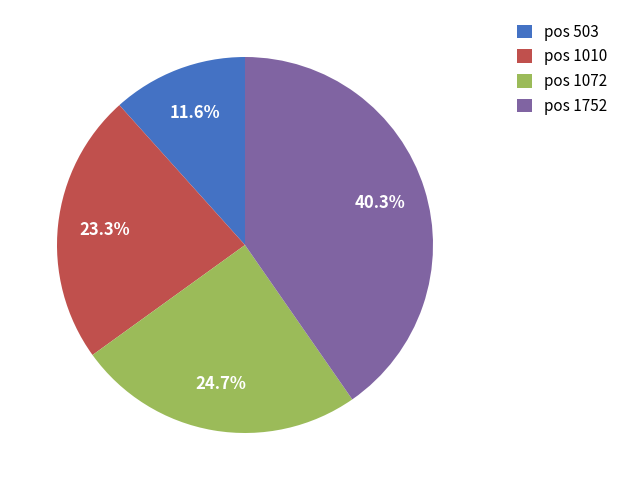

How many segments does this pie chart have?

4